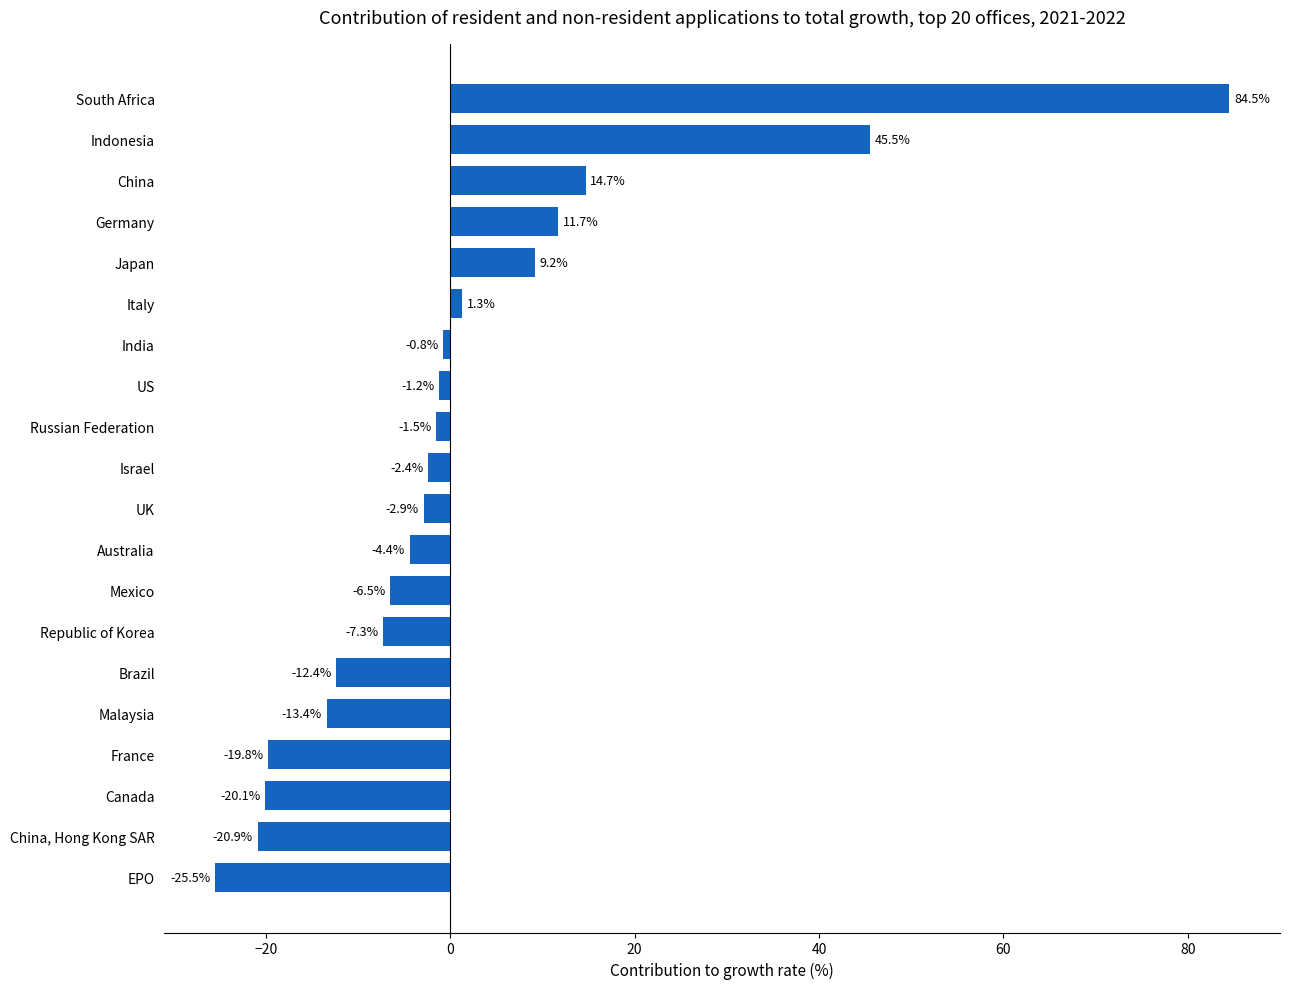

What is the average value?

1.4